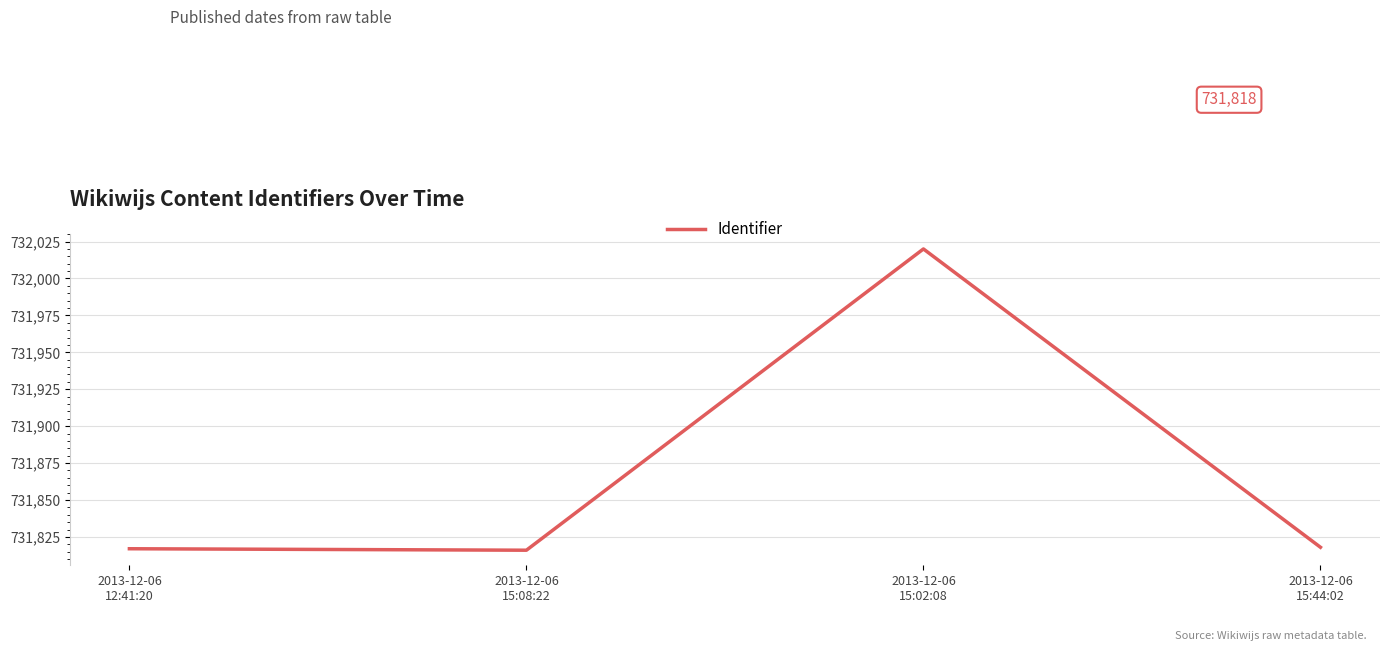

What is the minimum value shown in the chart?

731816